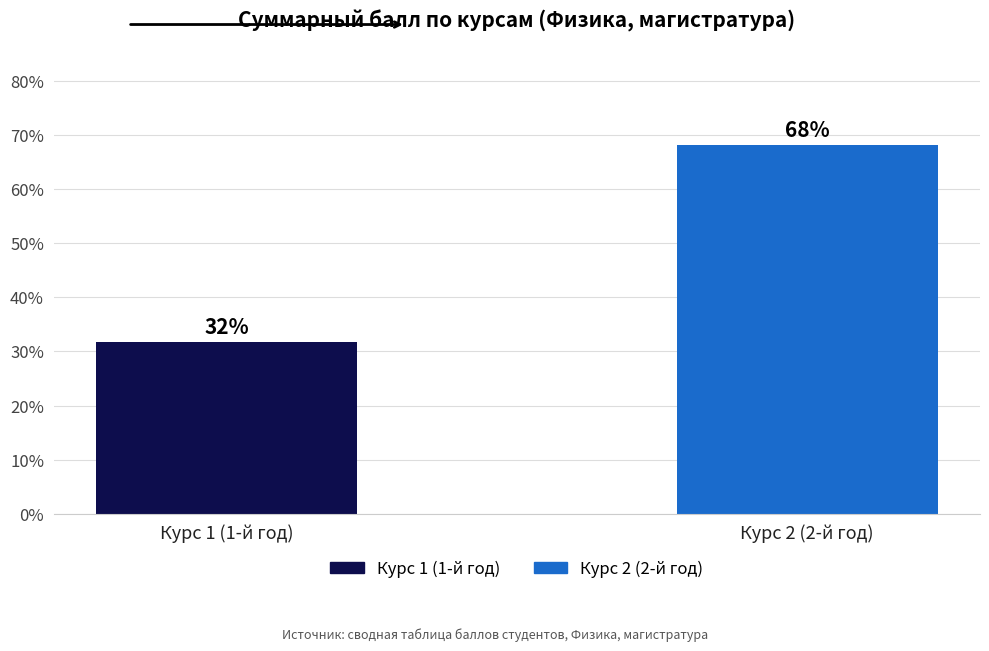

The chart shows a value of 68.2 at Курс 2 (2-й год). True or false?

True